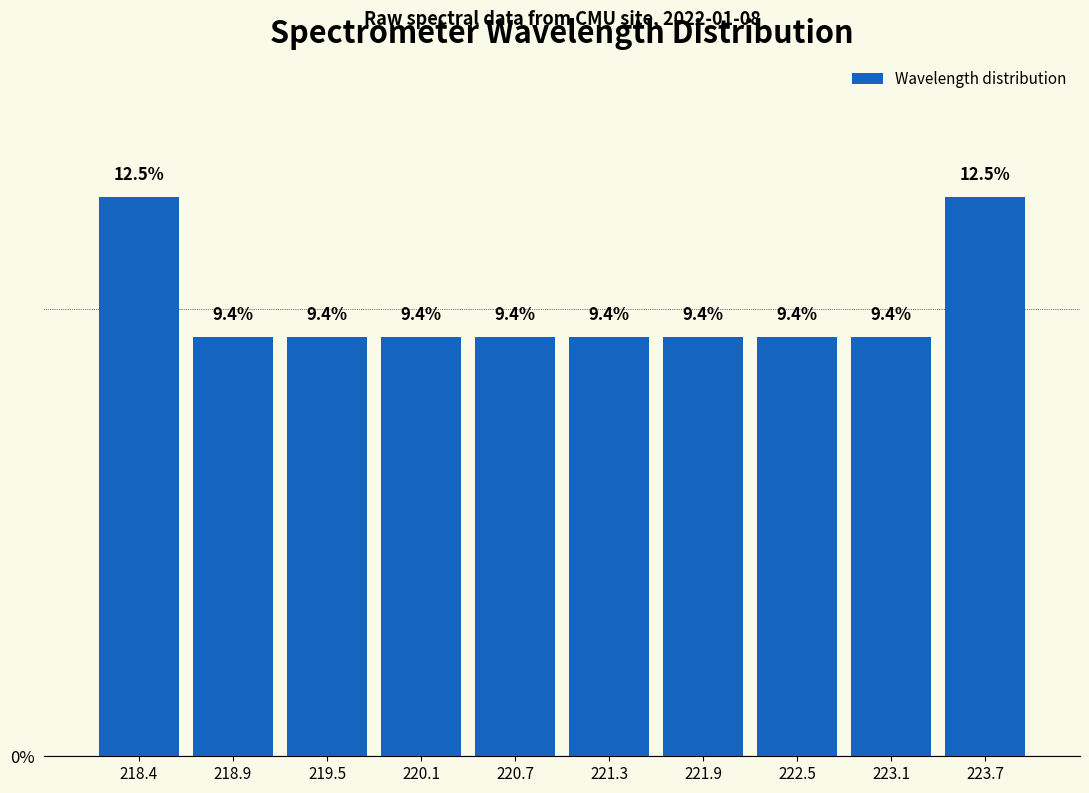

Reading left to right, transcribe this chart: for each bar, give the range it covers on the x-axis and its height. The bar edges are not printed on the chart, so give them approximately, as read against the axis.

218.1 to 218.7: 12.5
218.7 to 219.2: 9.4
219.2 to 219.8: 9.4
219.8 to 220.4: 9.4
220.4 to 221.0: 9.4
221.0 to 221.6: 9.4
221.6 to 222.2: 9.4
222.2 to 222.8: 9.4
222.8 to 223.4: 9.4
223.4 to 224.0: 12.5